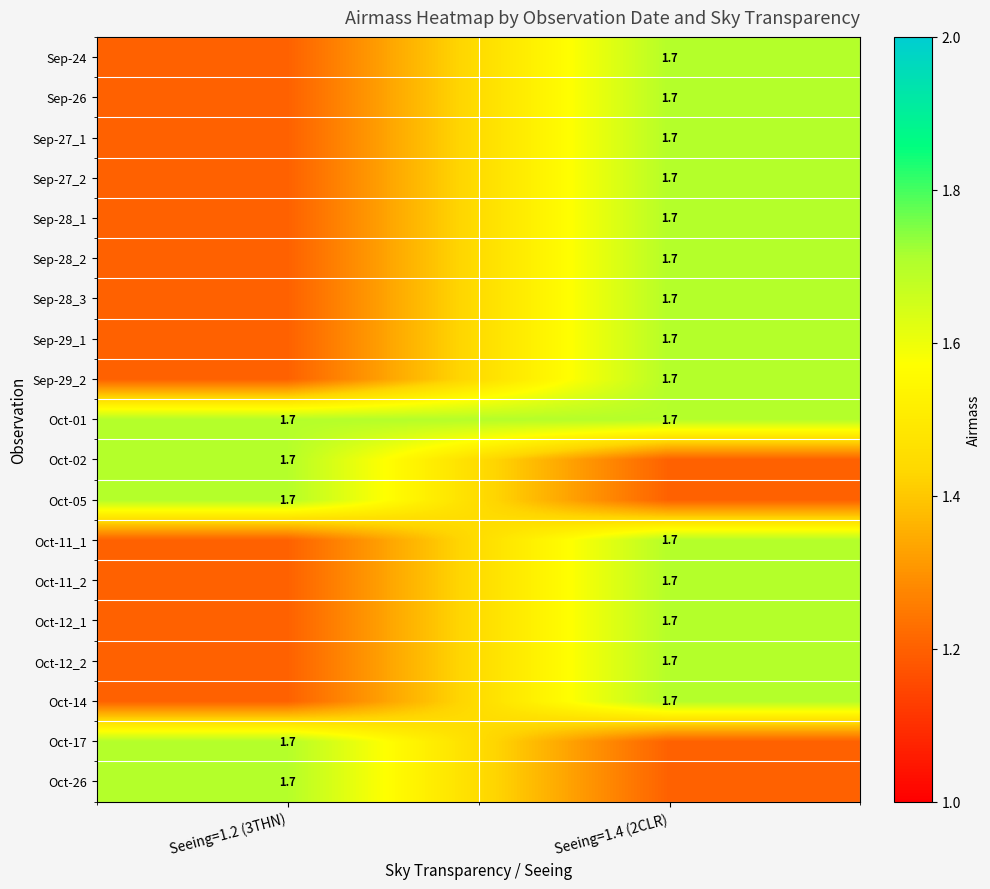

True or false: Oct-12_2 has a value of 1.7 at Seeing=1.4 (2CLR).

True